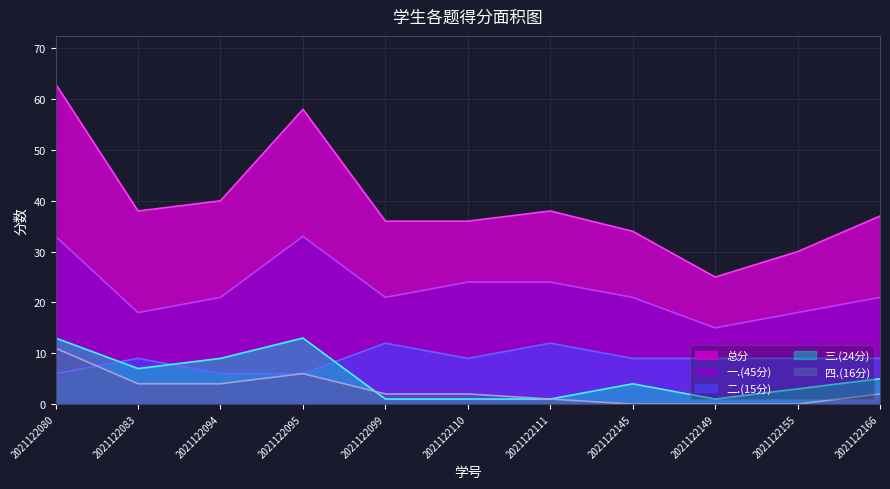

Where is 一.(45分) nearest to the value 24?

2021122110